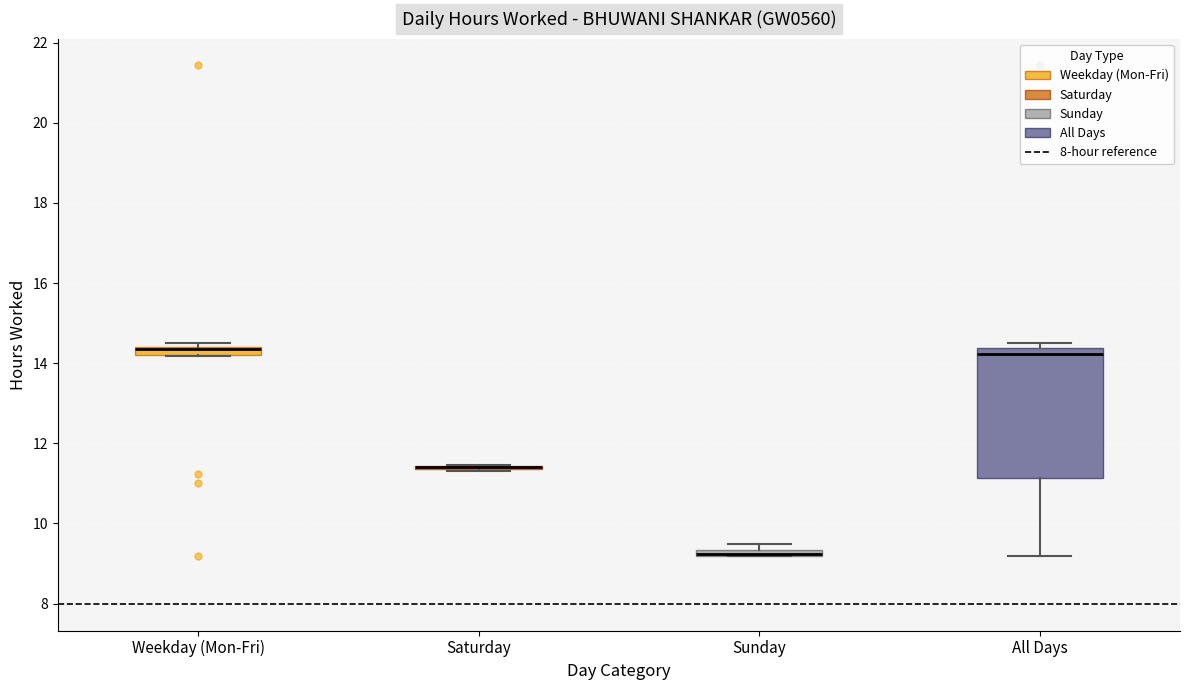

Where does the lower whisker of the box for All Days end on the y-axis? The values are not printed on the chart, so give them approximately, as read against the axis.

9.2